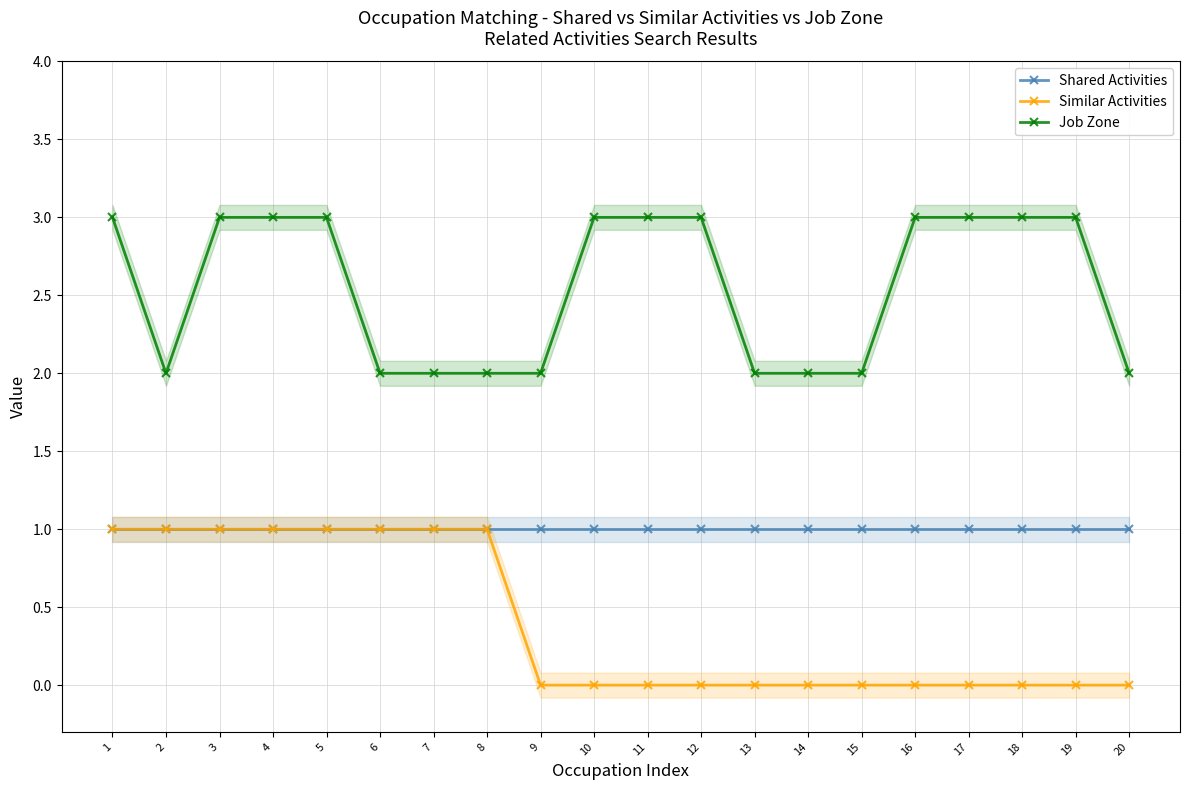

Does the chart have visible grid lines?

Yes